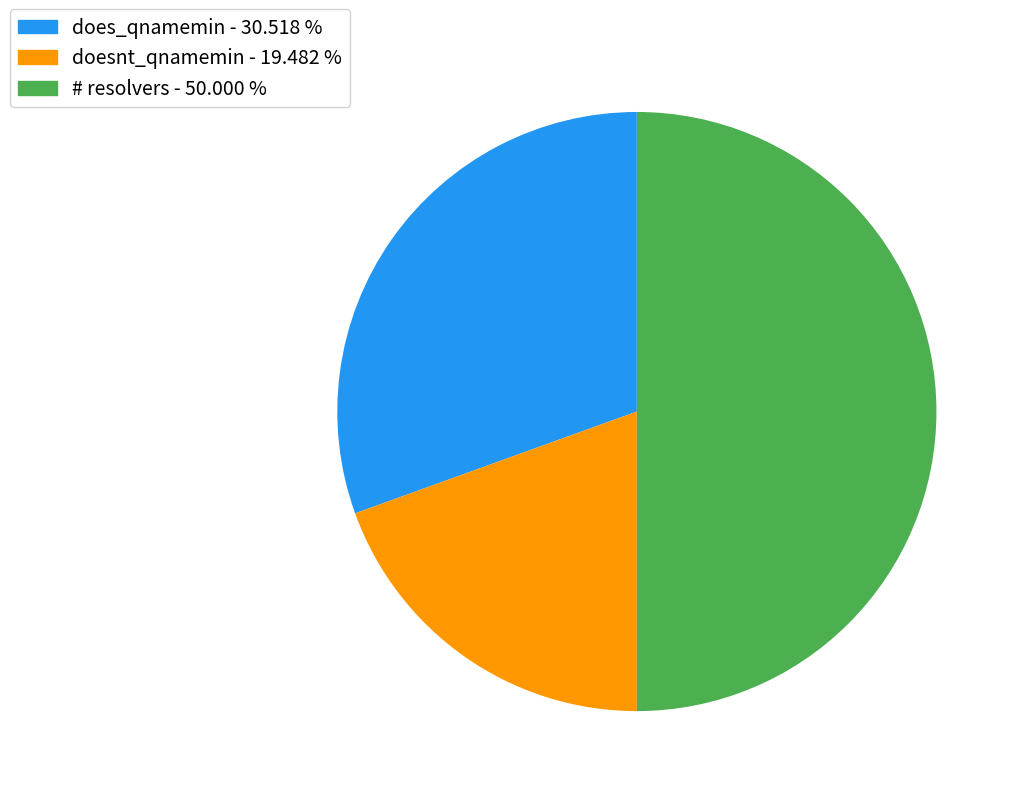

Does does_qnamemin - 30.518 % represent more than half of the total?

No